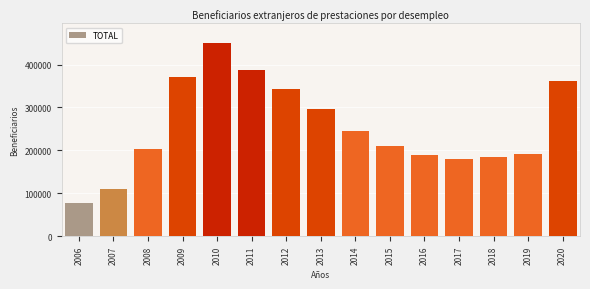

What is the greatest value displayed?

450738.8